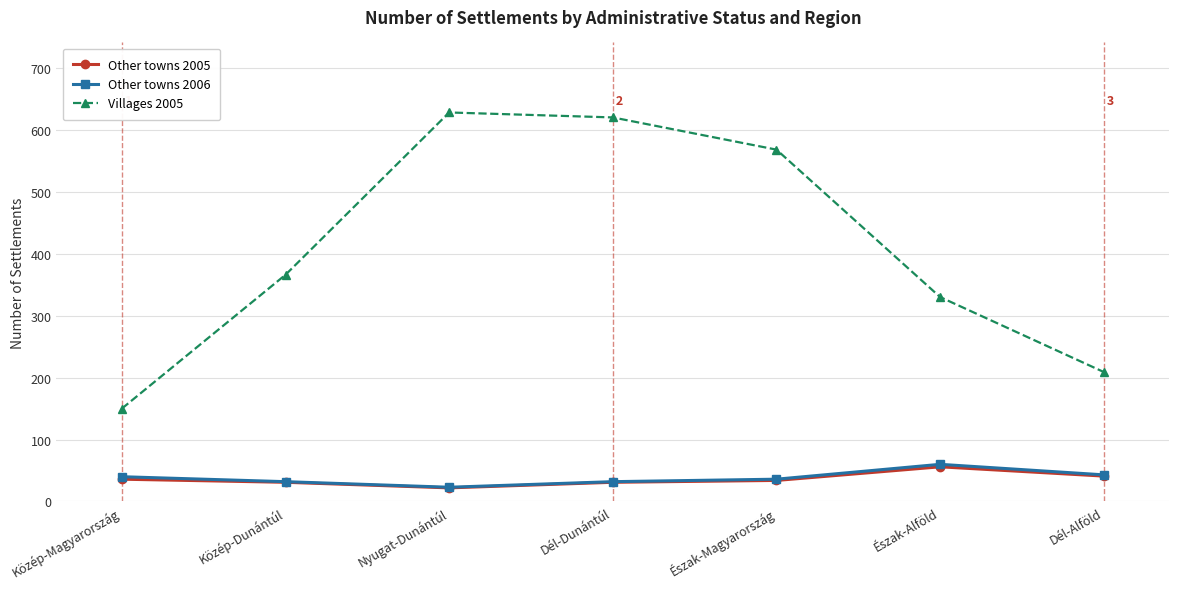

What is the label of the 2nd point from the left?

Közép-Dunántúl